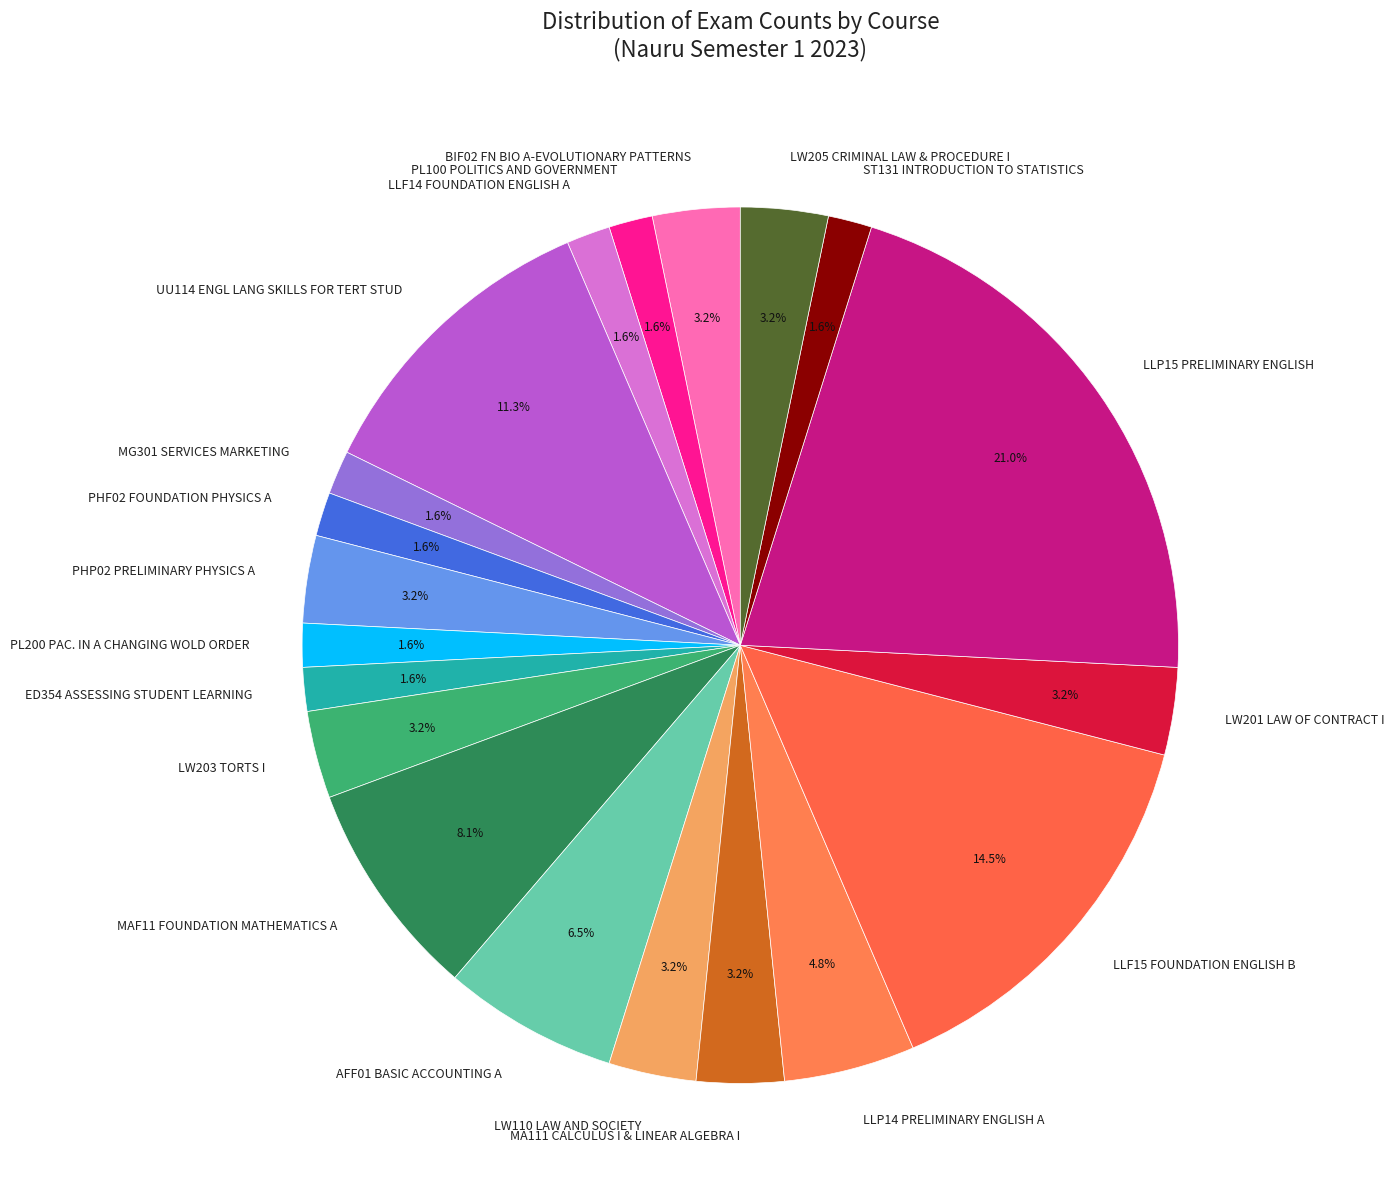

Which category has the biggest portion of the pie?

LLP15 PRELIMINARY ENGLISH